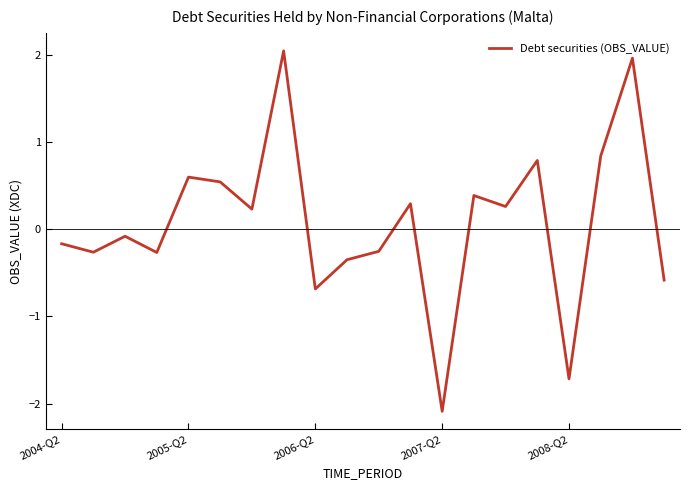

What is the difference between the maximum and minimum values?

4.1